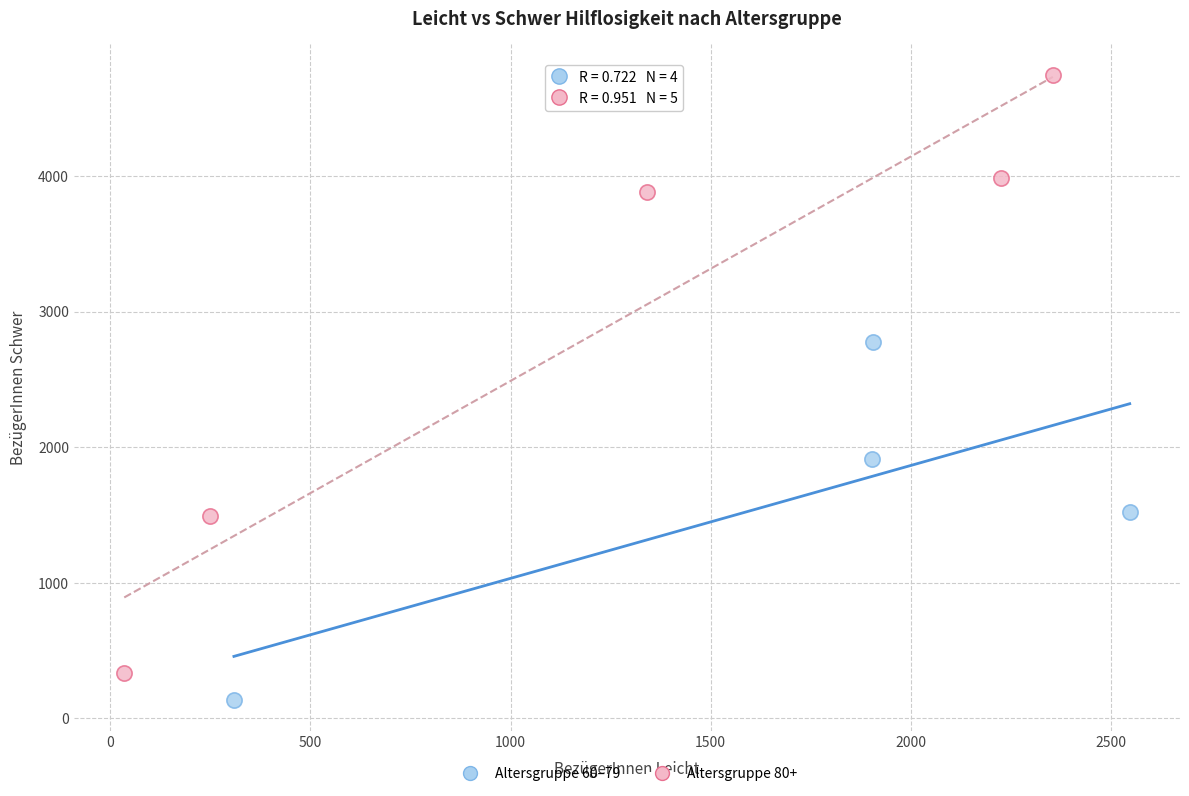

Which series has the widest spread of Y values?

Altersgruppe 80+